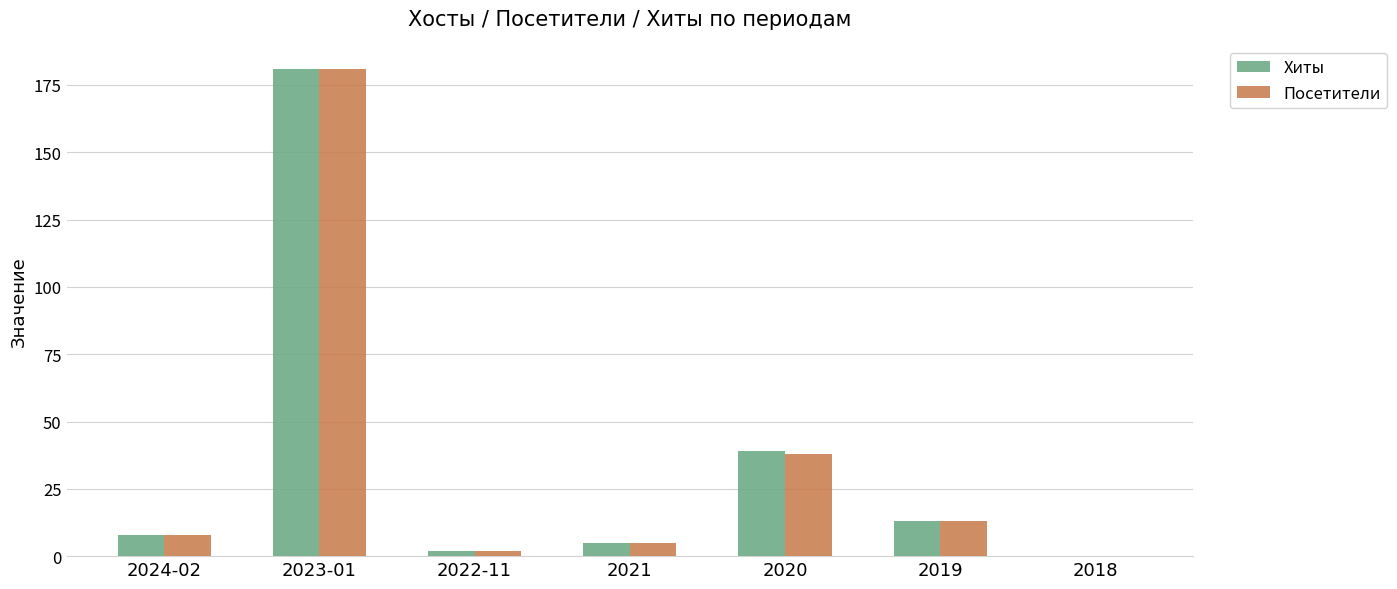

How many data points does each series have?

7